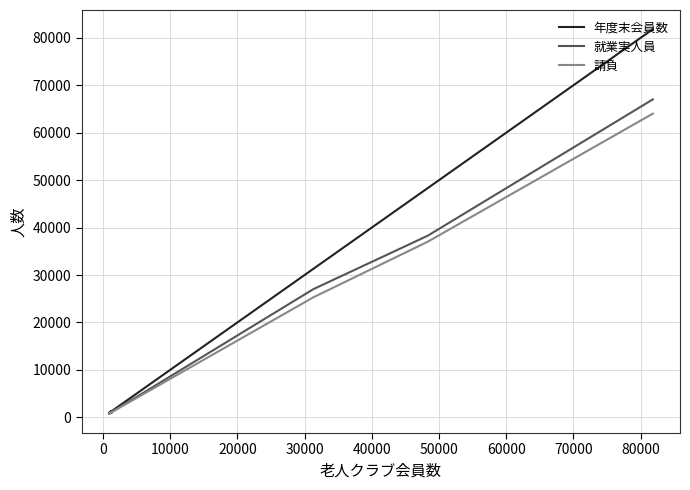

True or false: 就業実人員 and 請負 cross at least once.

False